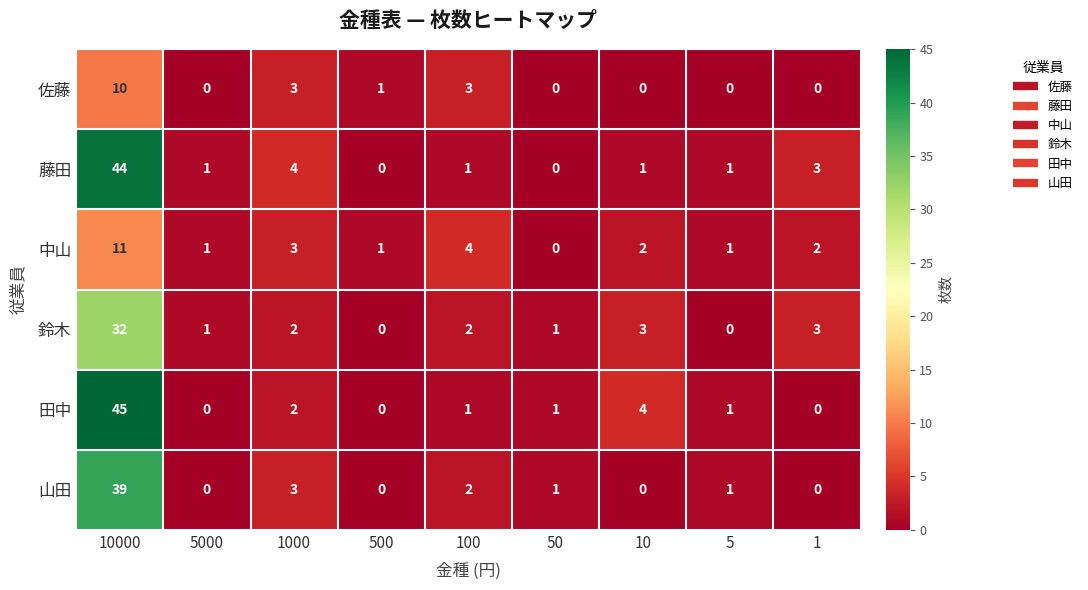

Which series has the widest spread of values?

田中